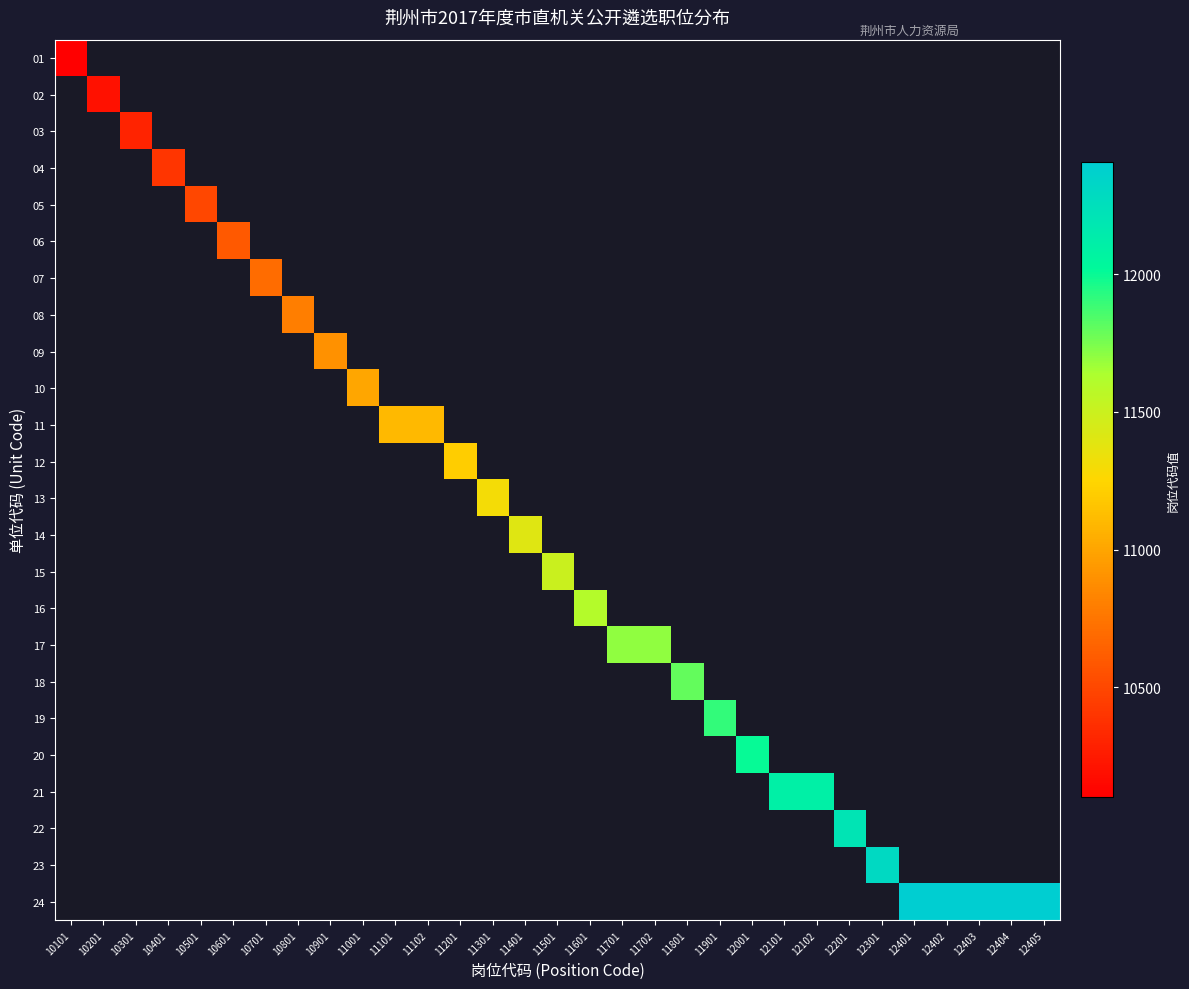

Rank the series at 11901 from lowest to highest value.

01, 02, 03, 04, 05, 06, 07, 08, 09, 10, 11, 12, 13, 14, 15, 16, 17, 18, 19, 20, 21, 22, 23, 24